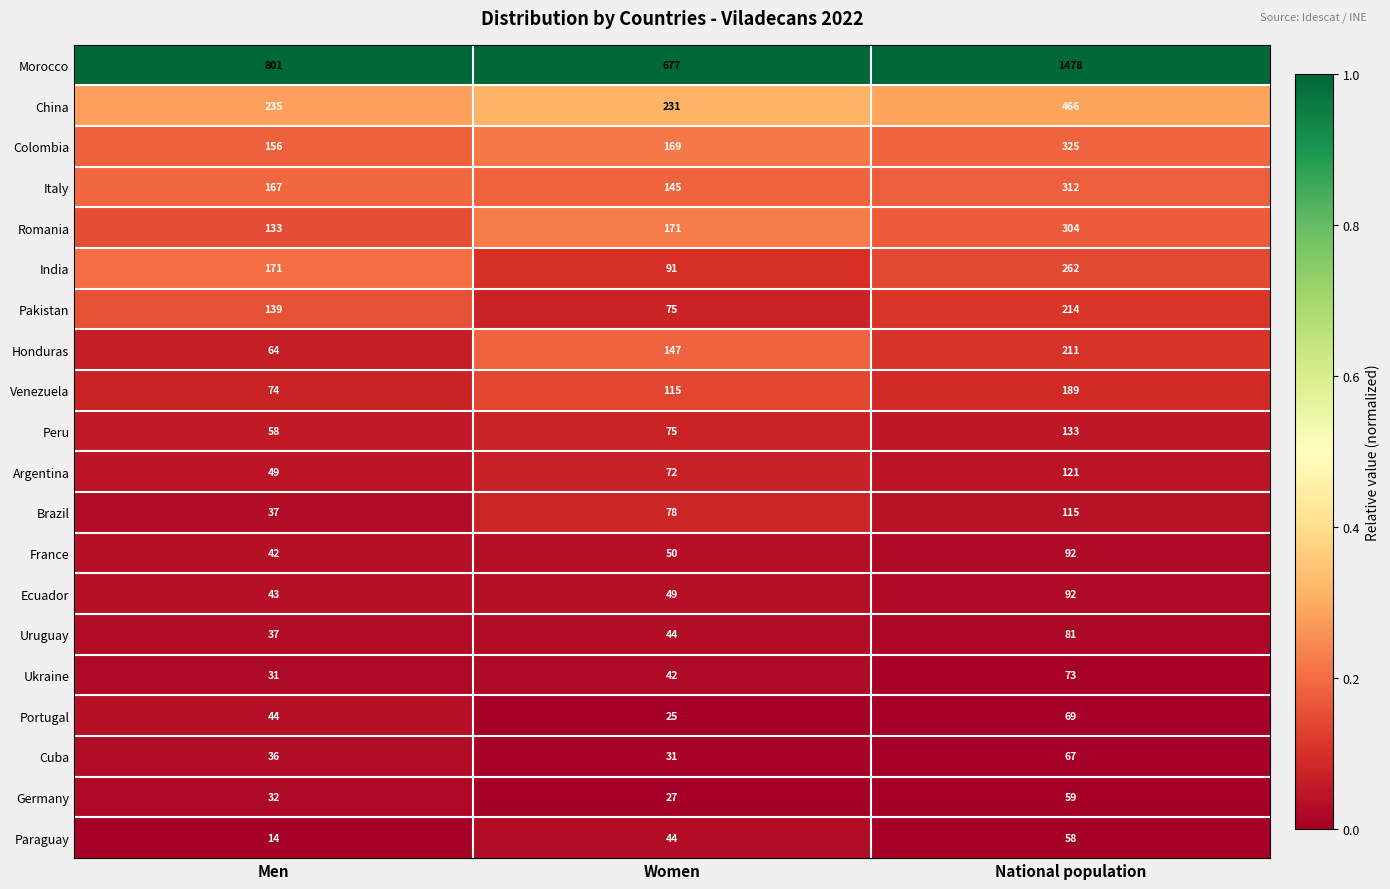

At which category is the sum across all series the highest?

National population